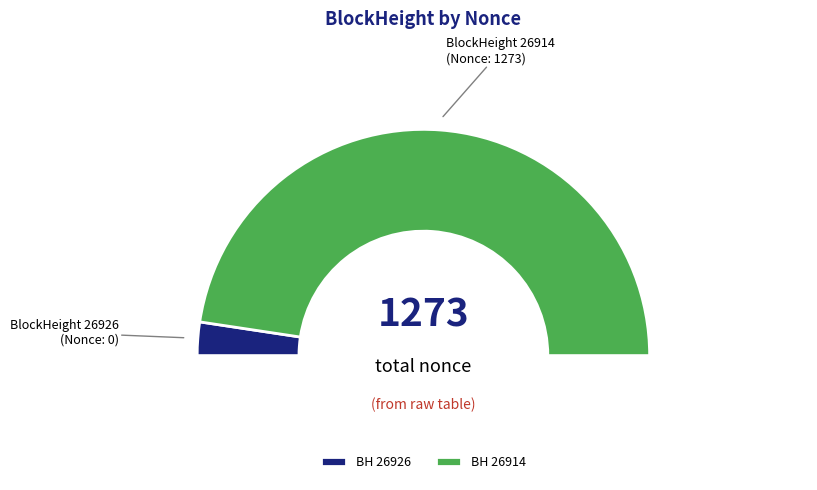

Which category has the biggest portion of the pie?

26914